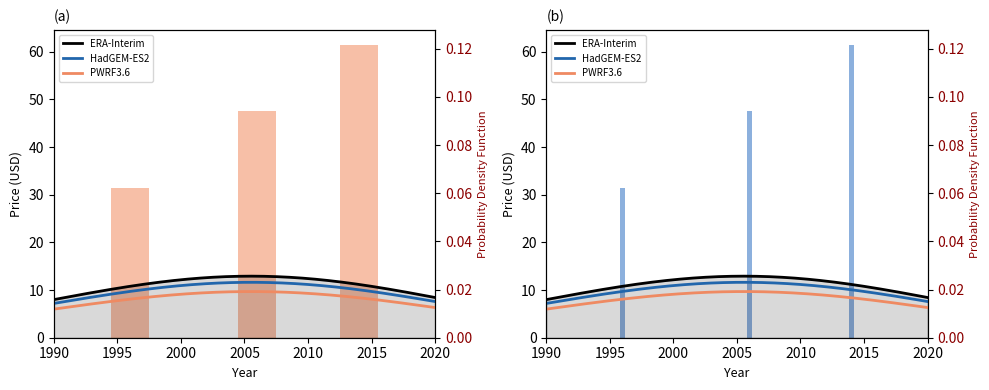

What is the difference between the maximum and minimum values in the Price (PDF) series?

30.0